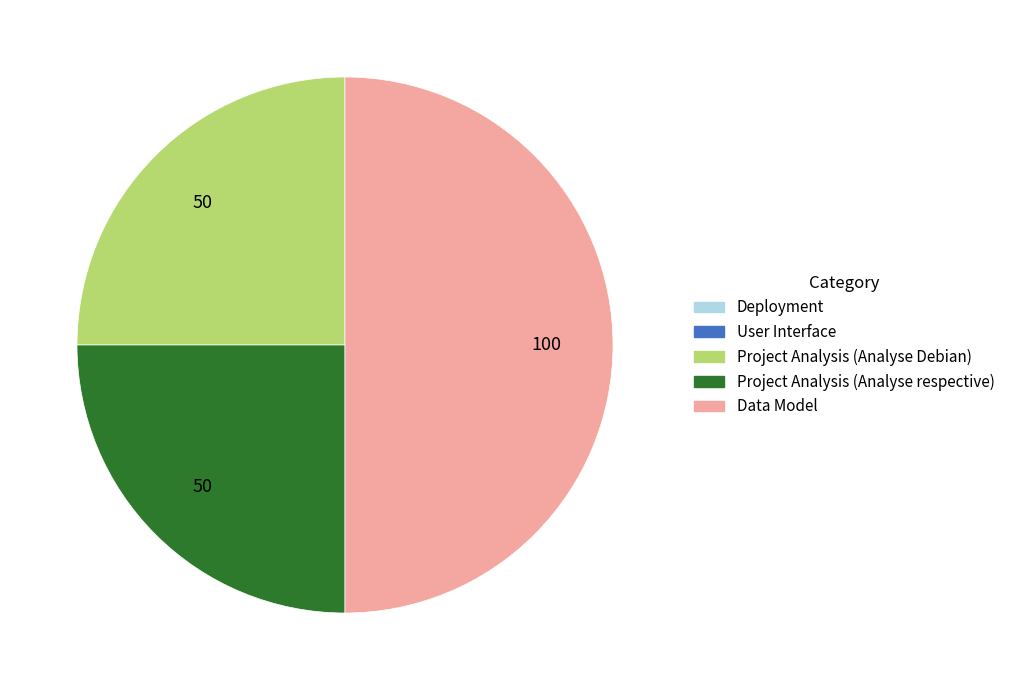

What is the largest slice in the pie chart?

Data Model